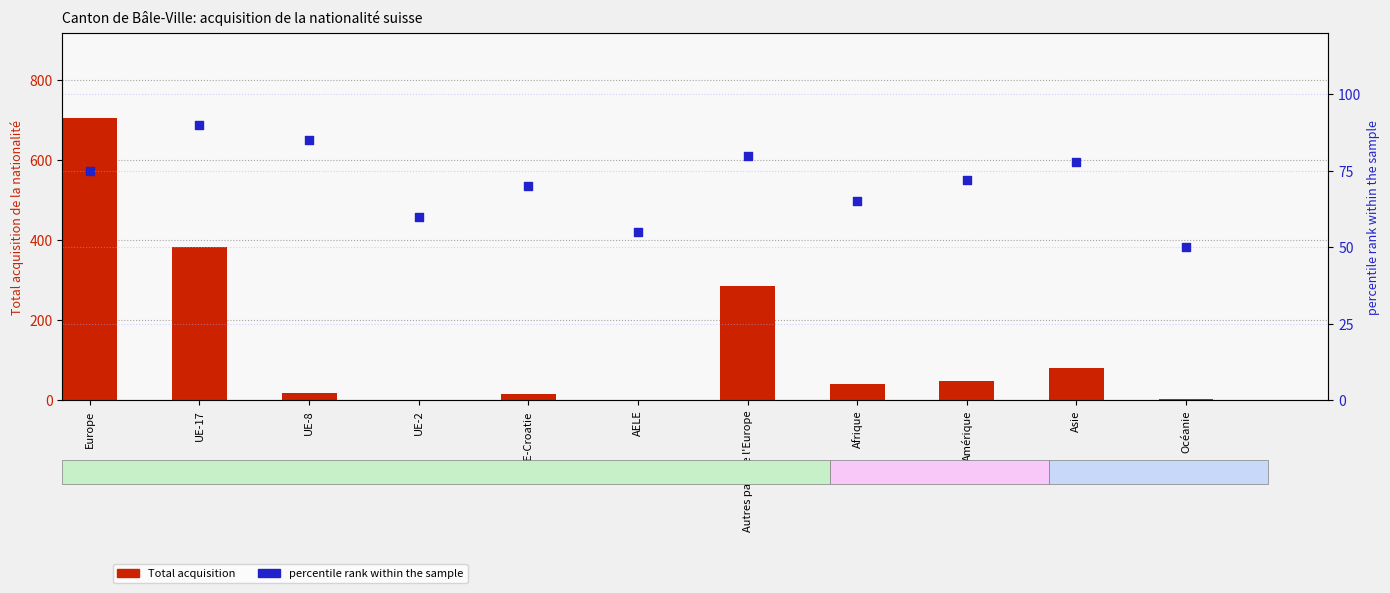

Which series reaches the maximum Y coordinate?

Total acquisition